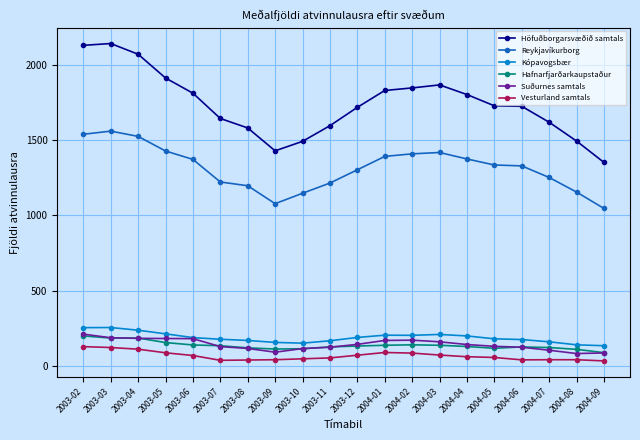

True or false: Höfuðborgarsvæðið samtals has more than 1 points higher than both neighbors.

True